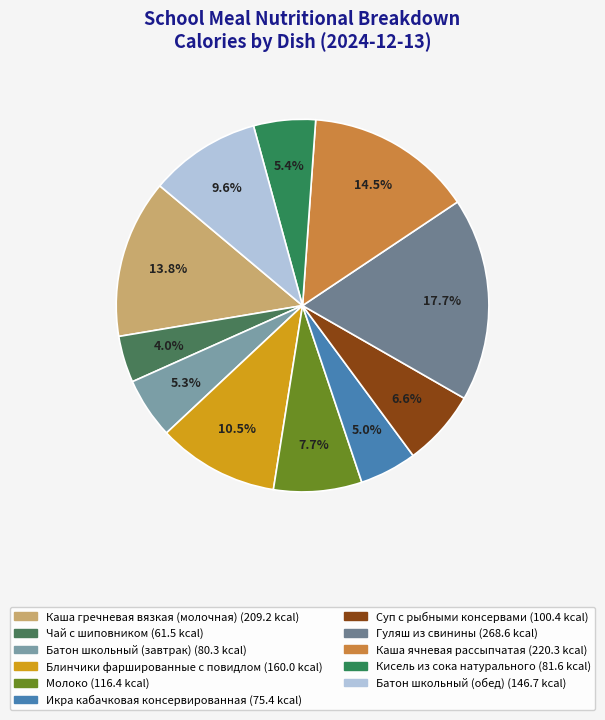

Combined, do Блинчики фаршированные с повидлом and Каша гречневая вязкая (молочная) account for over 50%?

No